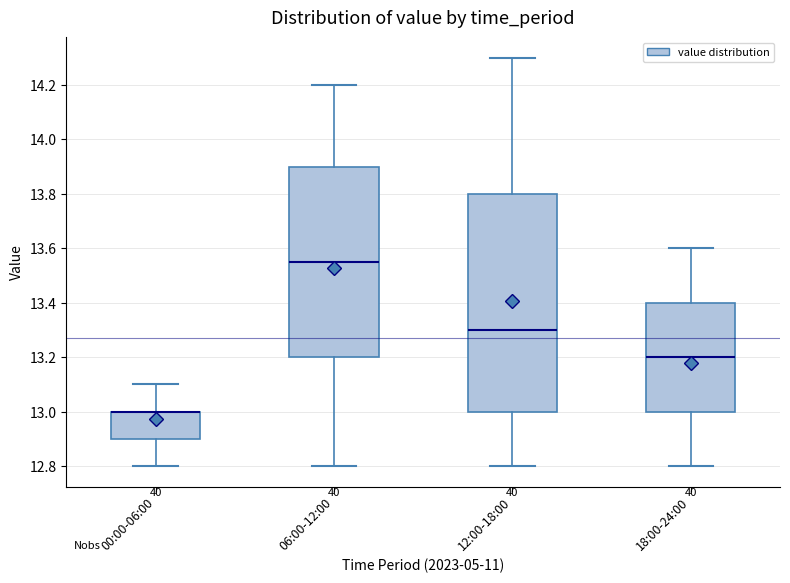

Which box is the tallest, from its lower edge to its upper edge?

12:00-18:00